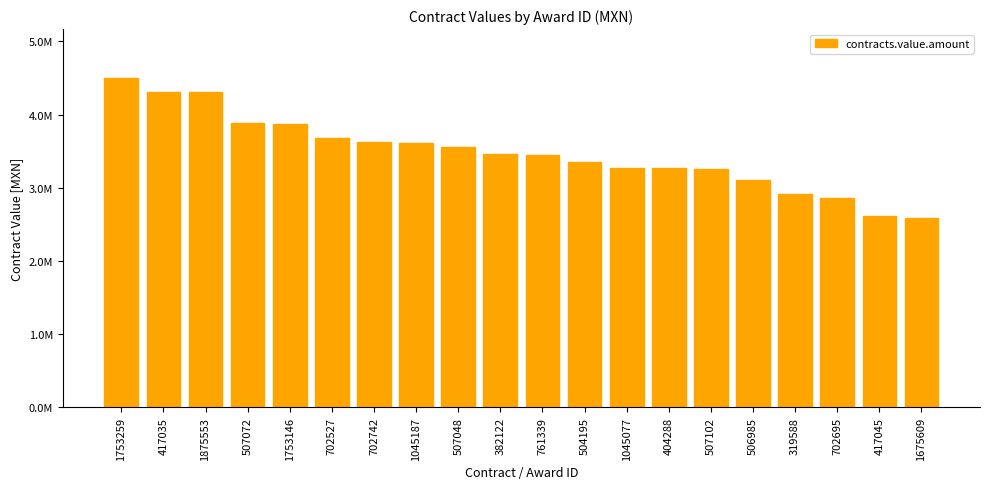

Reading left to right, extract all data points from this chart.

1753259=4492797.1	417035=4310329.7	1875553=4307752.5	507072=3878740.8	1753146=3873464.5	702527=3680666.8	702742=3623031.6	1045187=3616519.5	507048=3554125.3	382122=3461480.8	761339=3444514.4	504195=3355523.3	1045077=3273947.0	404288=3273199.3	507102=3249575.1	506985=3099586.0	319588=2920719.0	702695=2866715.6	417045=2617157.8	1675609=2584305.2